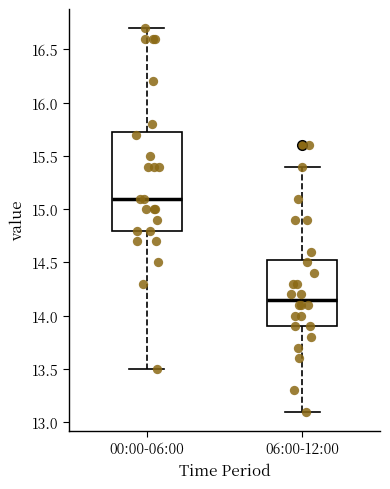

Reading left to right, read every box against the y-axis: the position of its median line, the range the box covers, and the ends of its whiskers. The values are not printed on the chart, so give them approximately, as read against the axis.

00:00-06:00: median 15.10, box 14.80 to 15.75, whiskers 13.50 to 16.70
06:00-12:00: median 14.15, box 13.90 to 14.55, whiskers 13.10 to 15.40